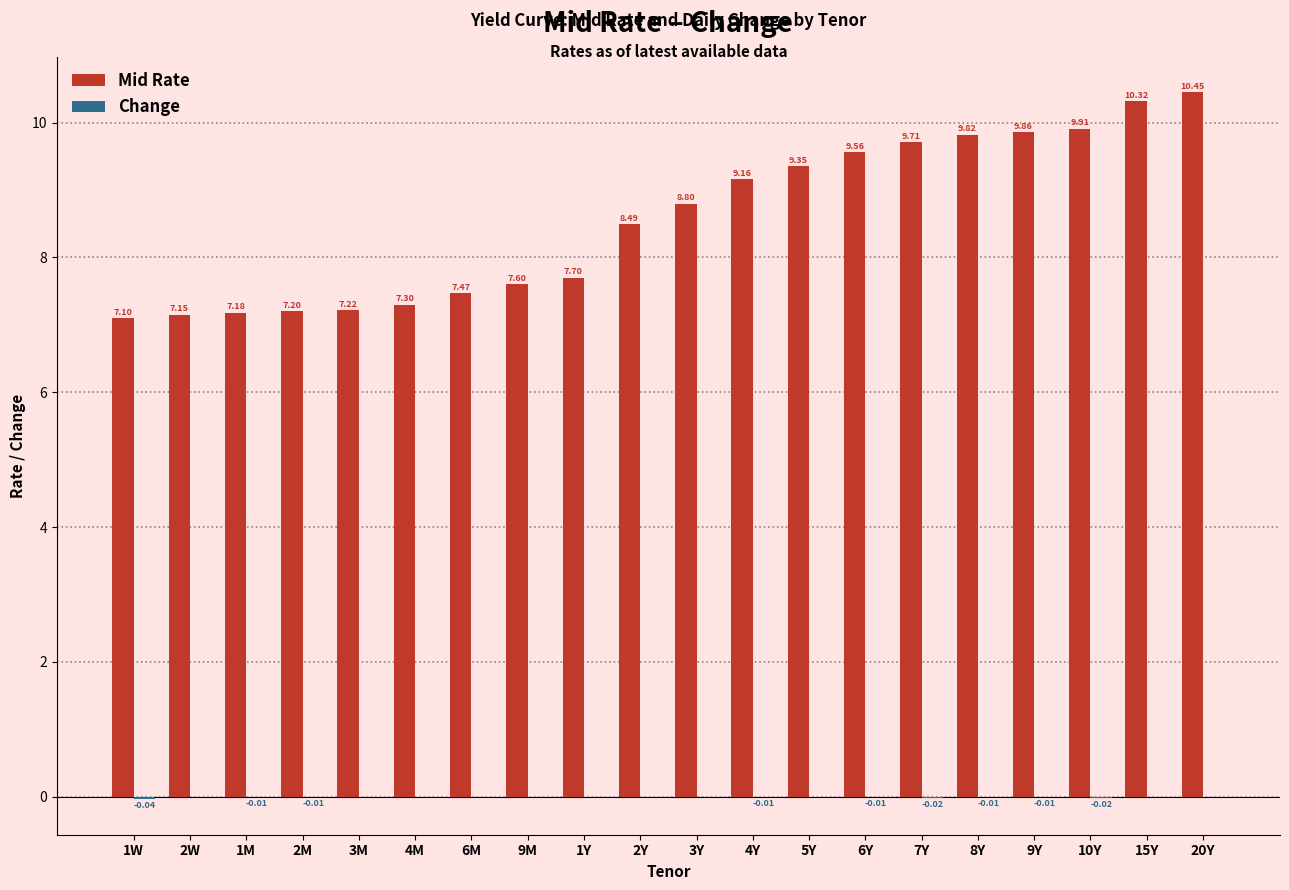

What is the sum of the Mid Rate values at 6Y and 6M?

17.0